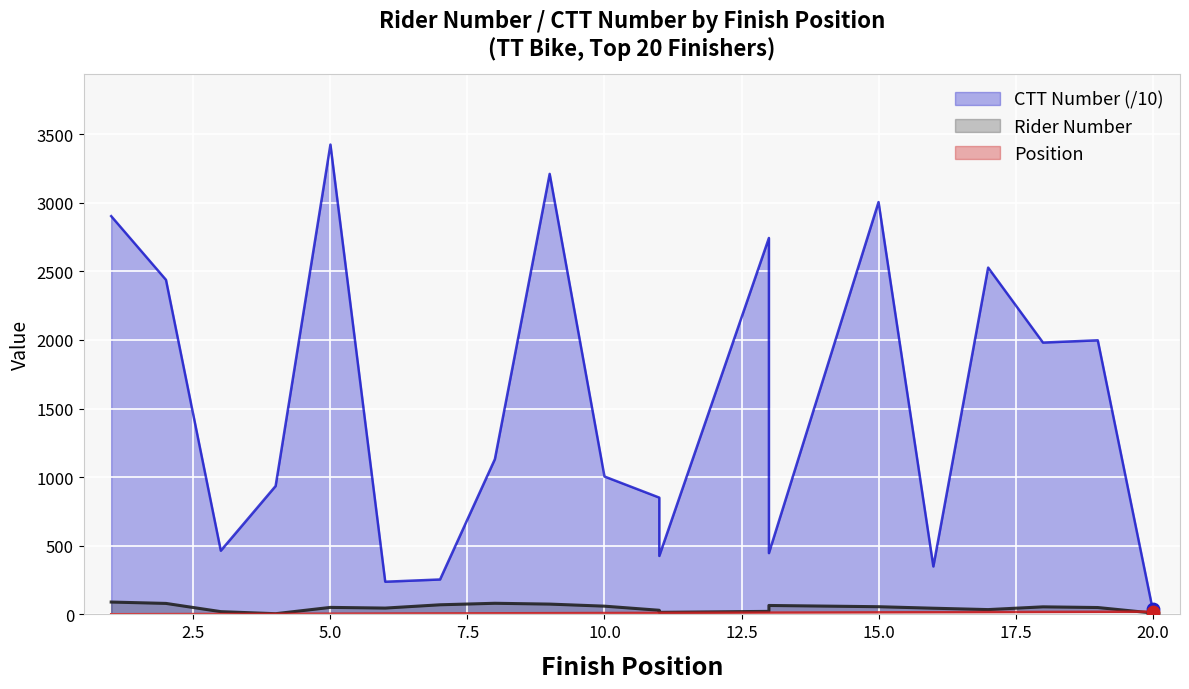

At how many categories does at least one series exceed 2838?

4